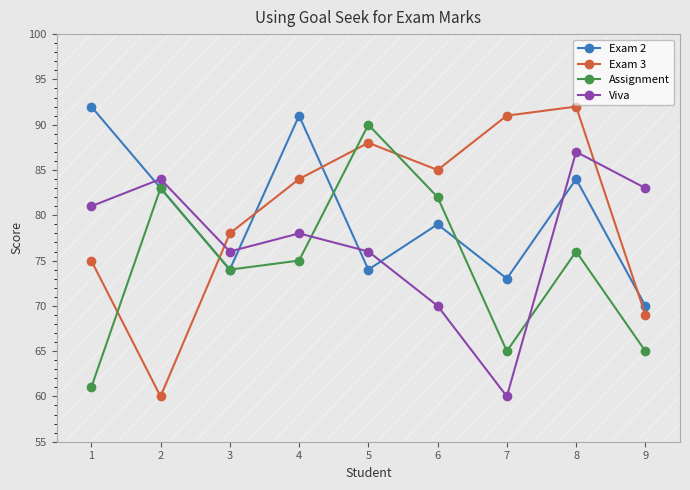

List the labels in order of Exam 3 value, largest first.

8, 7, 5, 6, 4, 3, 1, 9, 2